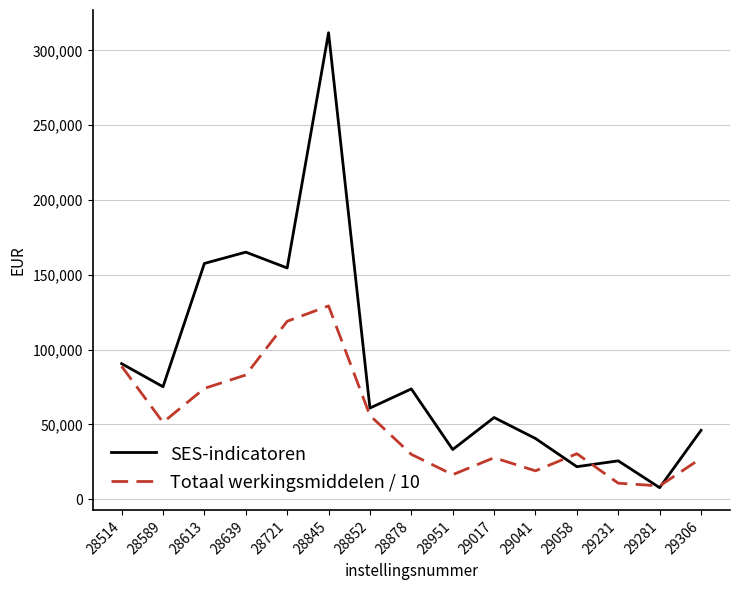

How many interior local valleys does the SES-indicatoren series have?

6